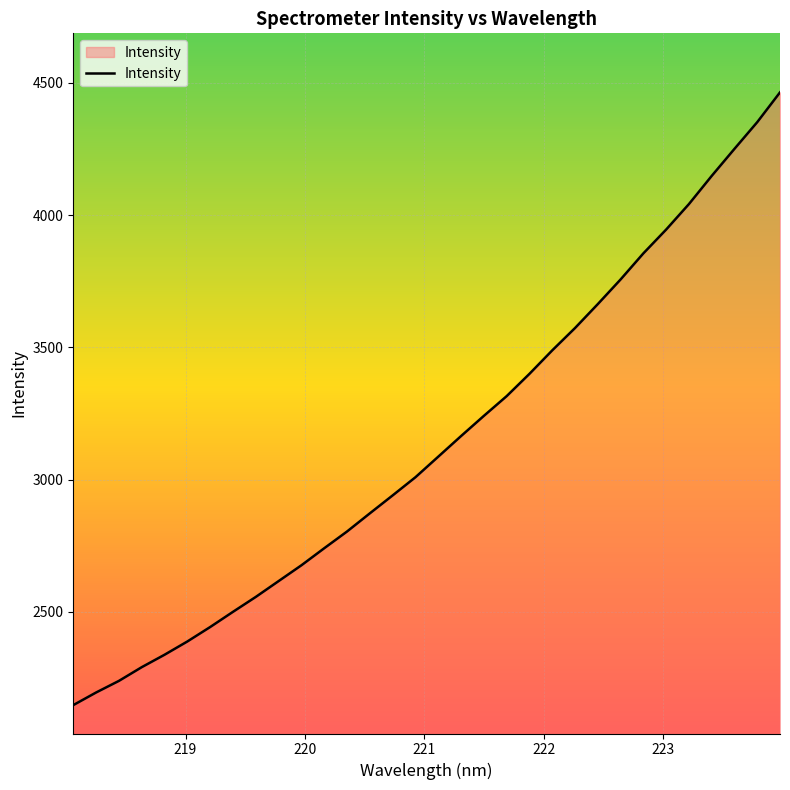

What is the difference between the maximum and minimum values?

2317.2